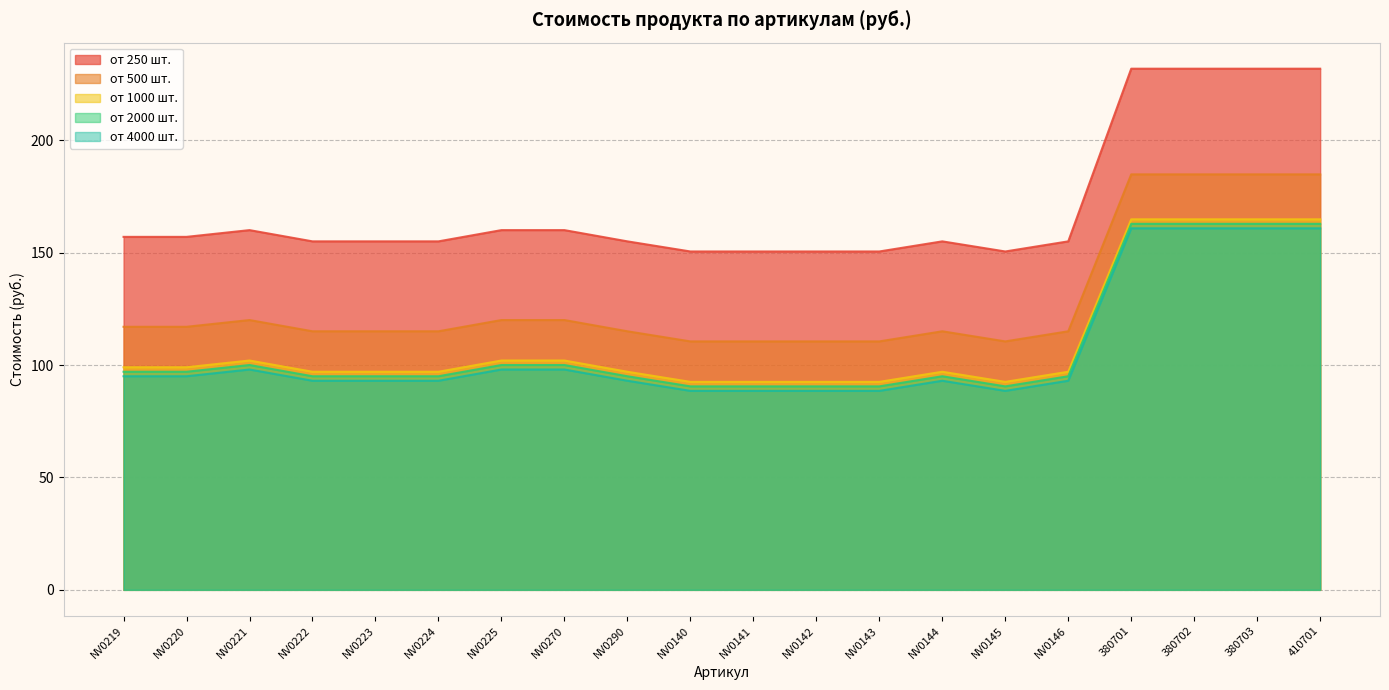

Between NV0219 and NV0223, which series saw the biggest shift?

от 250 шт.